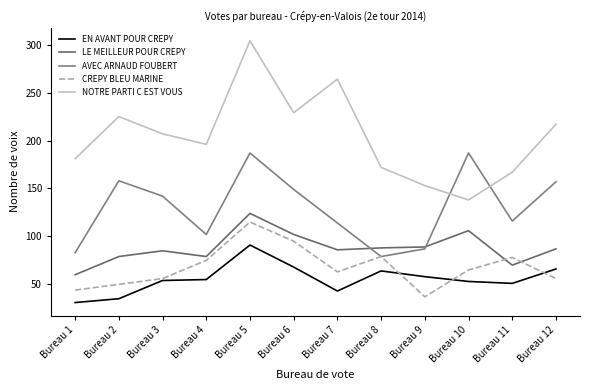

Does the chart display data point markers on the line(s)?

No